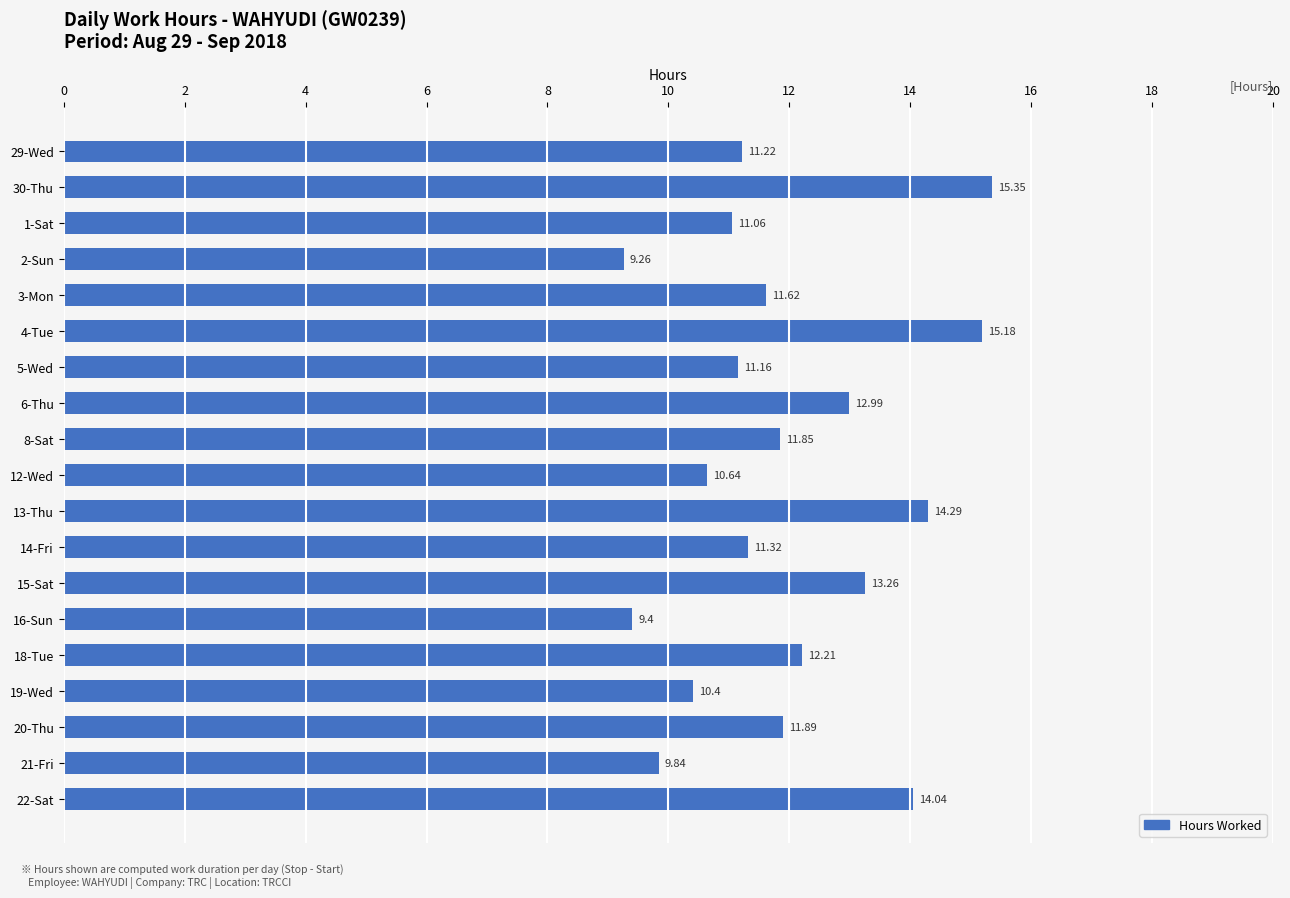

What is the average value?

11.9